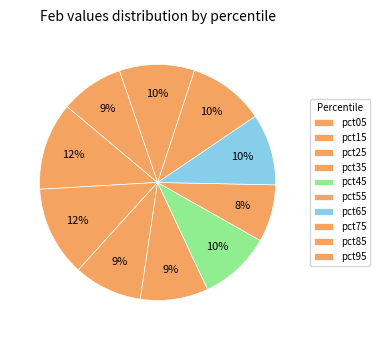

How many slices are in this pie chart?

10